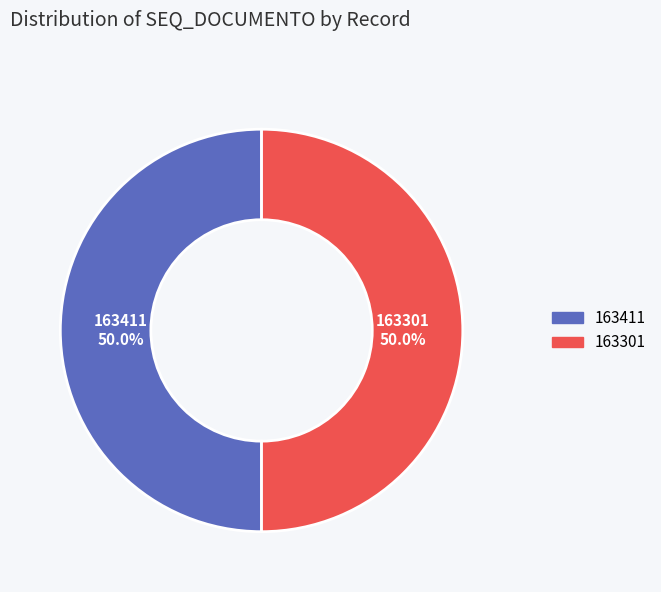

To the nearest percent, what is the average slice percentage?

50%